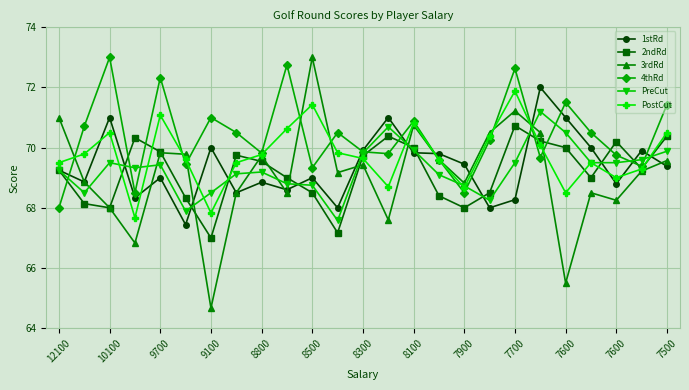

What is the difference between the maximum and minimum values in the 4thRd series?

5.0